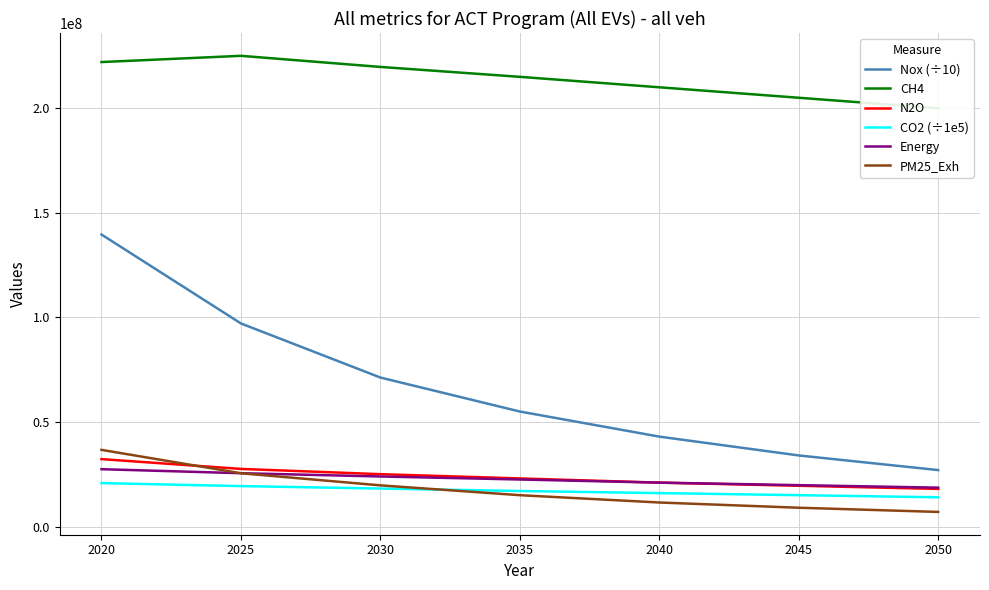

What is the value of the Energy point at the 1st from the left?

27421718.1